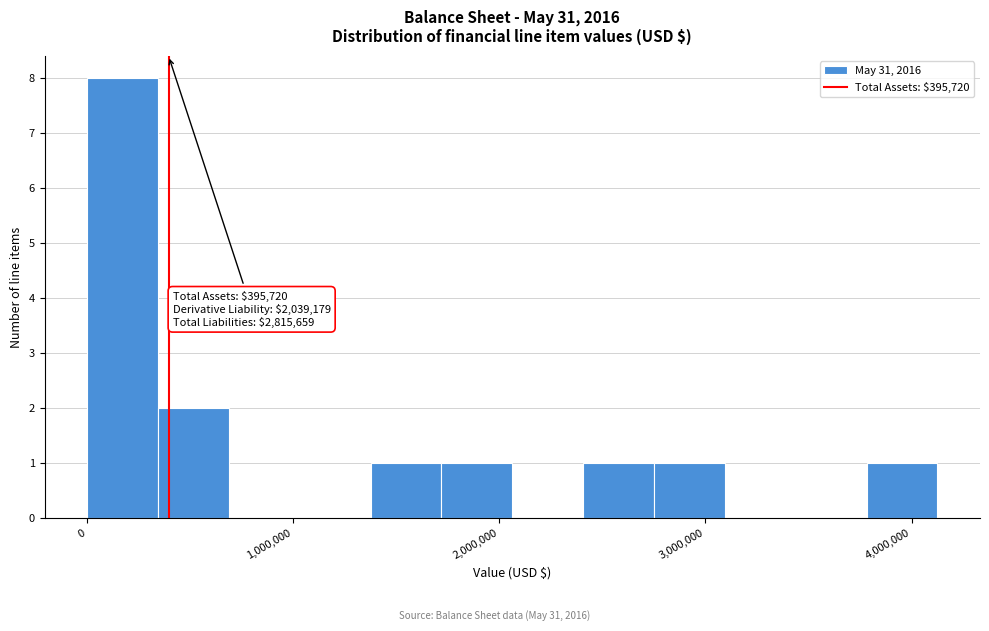

Around what value on the x-axis is the tallest bar? Give the approximate position of its centre, as read against the axis.

200000